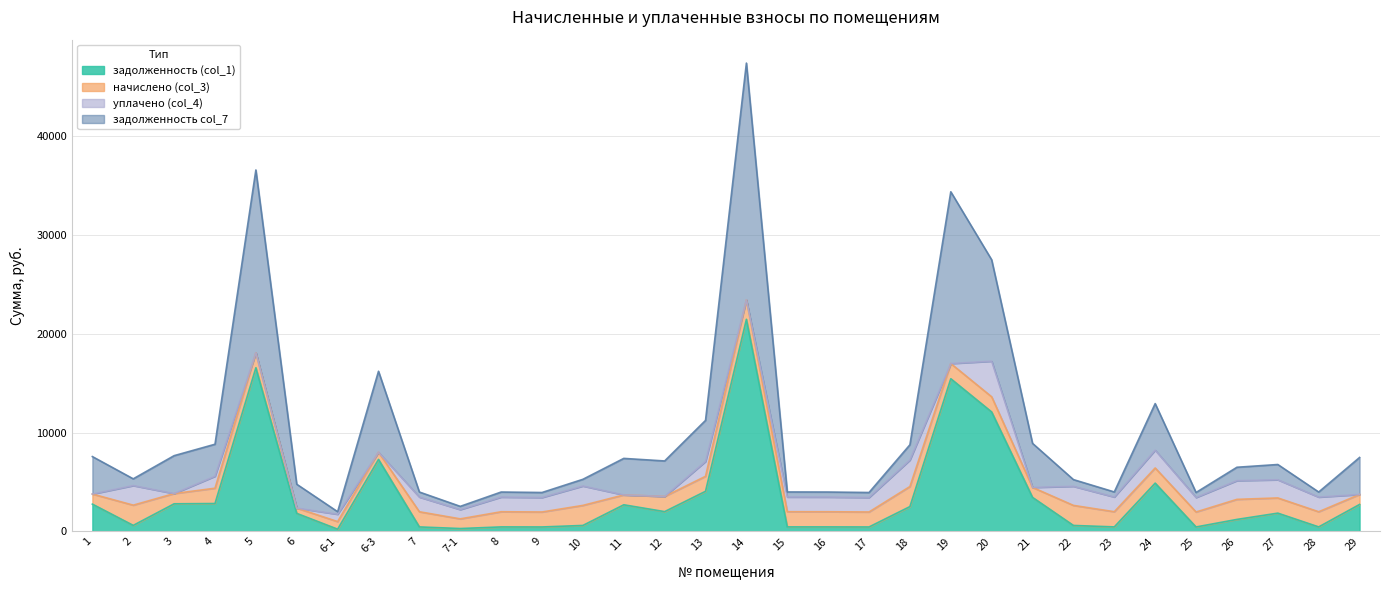

How many values in the задолженность (col_1) series are below 1852?

16